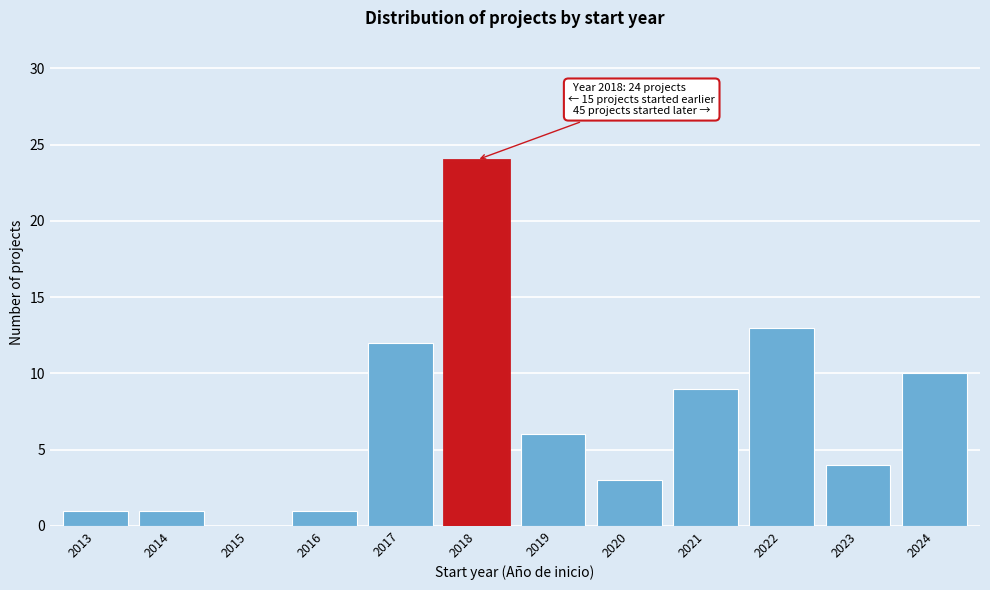

Reading right to left, extract all data points from this chart.

2024=10	2023=4	2022=13	2021=9	2020=3	2019=6	2018=24	2017=12	2016=1	2015=0	2014=1	2013=1